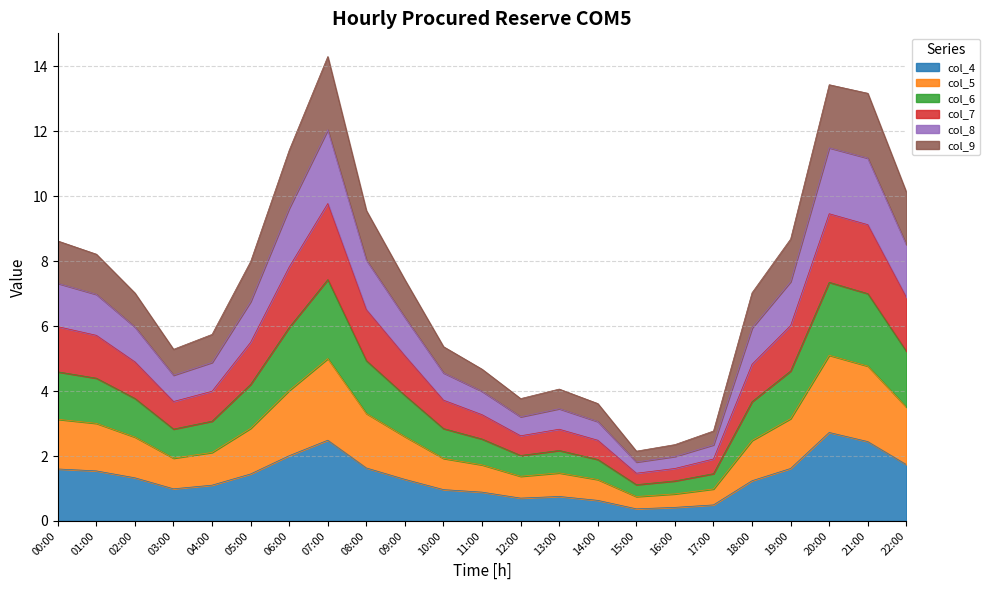

Where is the first local maximum for col_7?

07:00